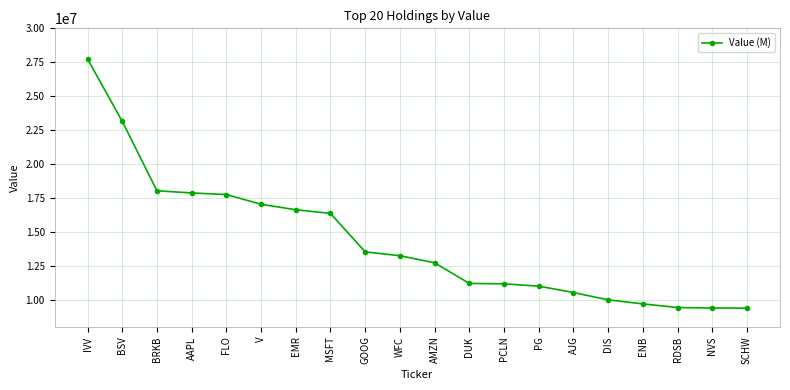

What is the greatest value displayed?

27742000